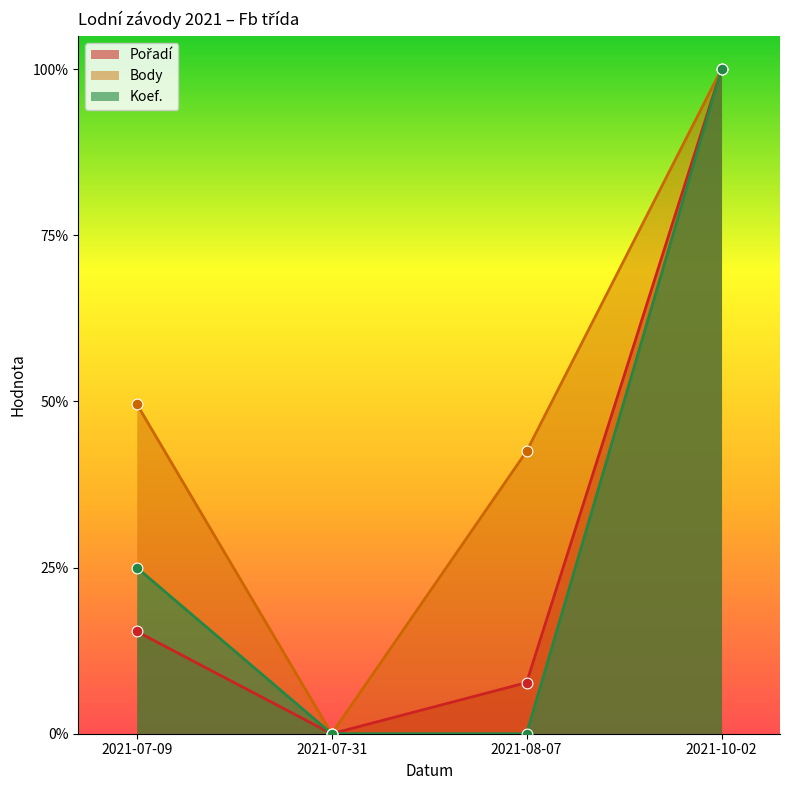

Is the value of Body at 2021-07-09 greater than the value of Pořadí at 2021-08-07?

Yes